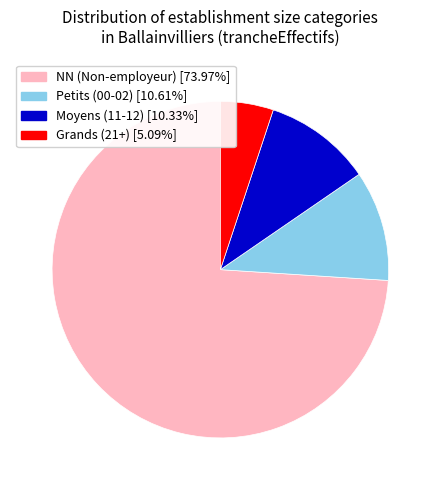

Is there a majority slice in this chart?

Yes